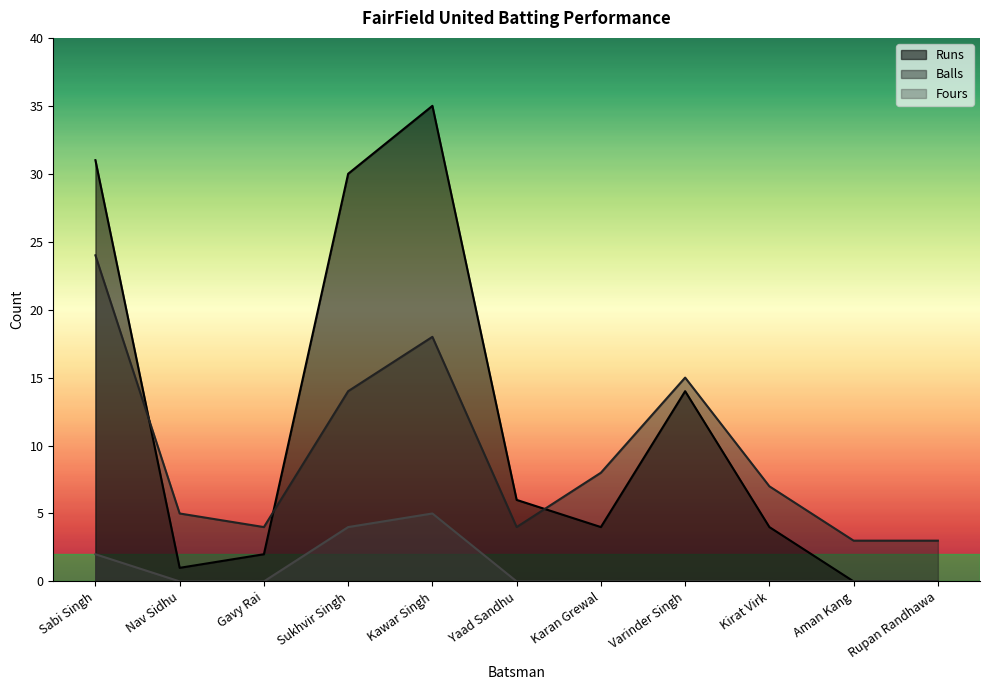

What position from the right is Kirat Virk?

3